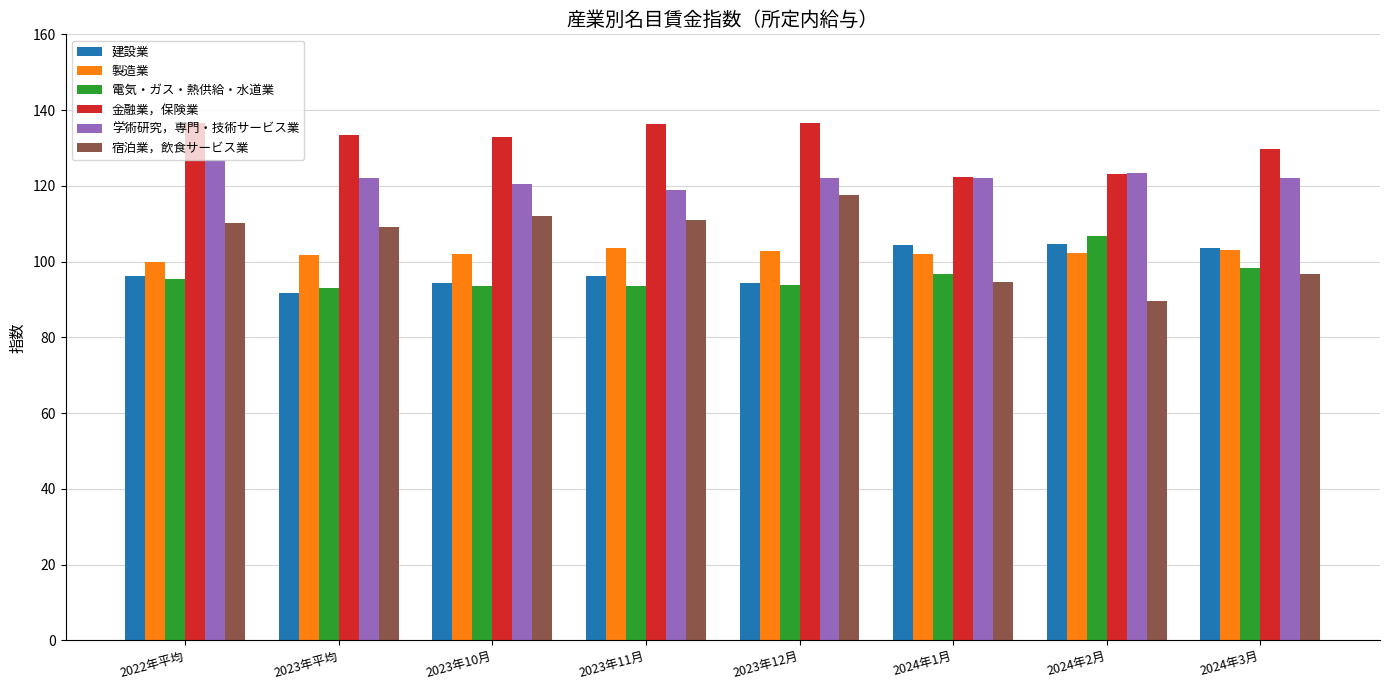

Which series has the widest spread of values?

宿泊業，飲食サービス業